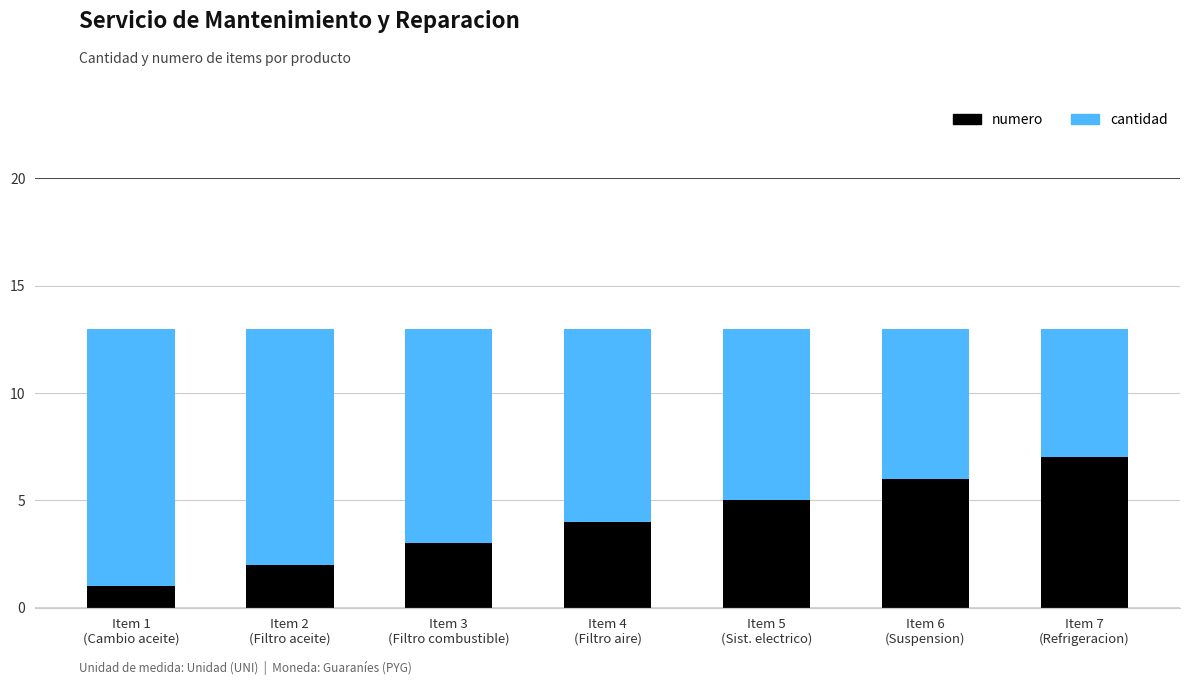

What is the maximum value for numero?

7